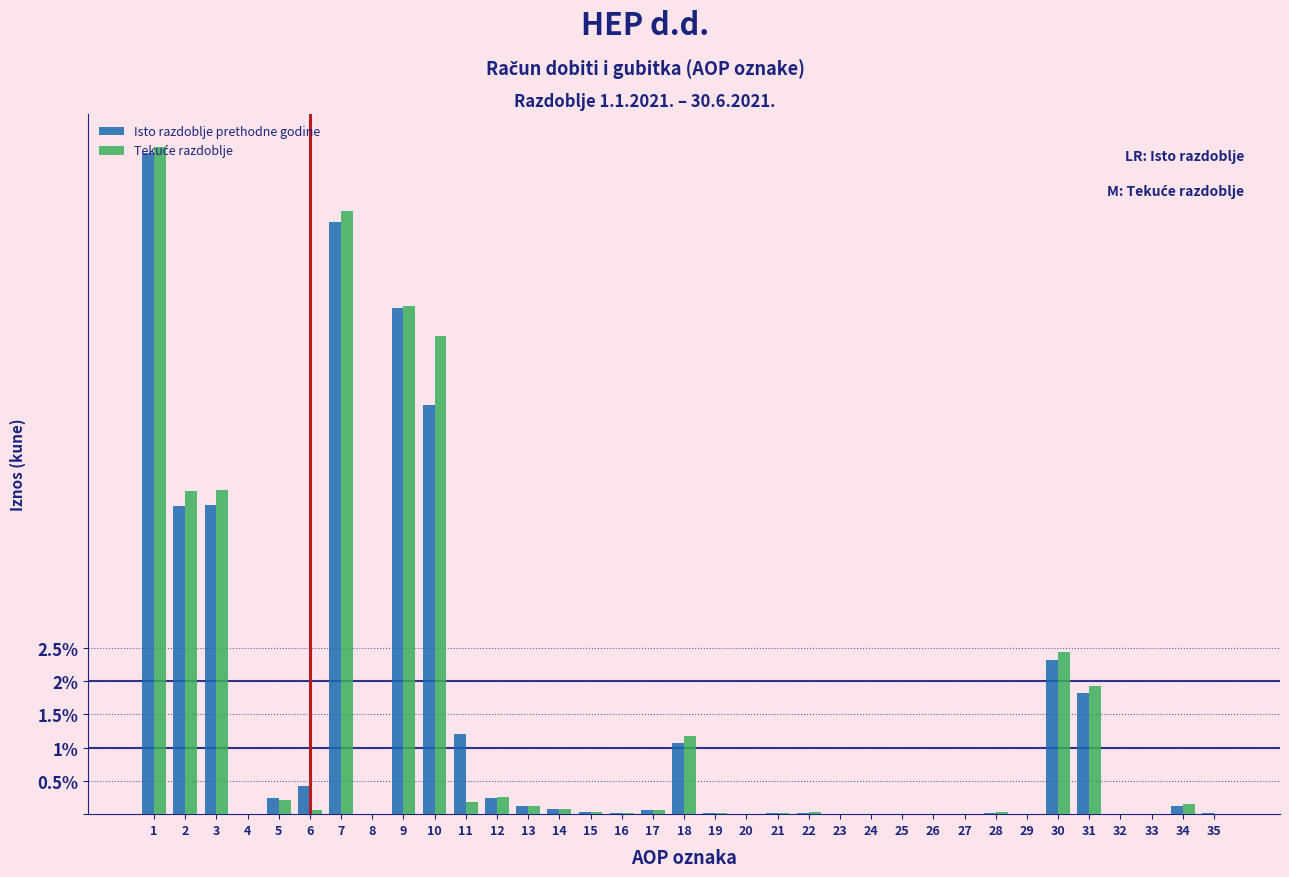

What is the maximum value shown in the chart?

10.0